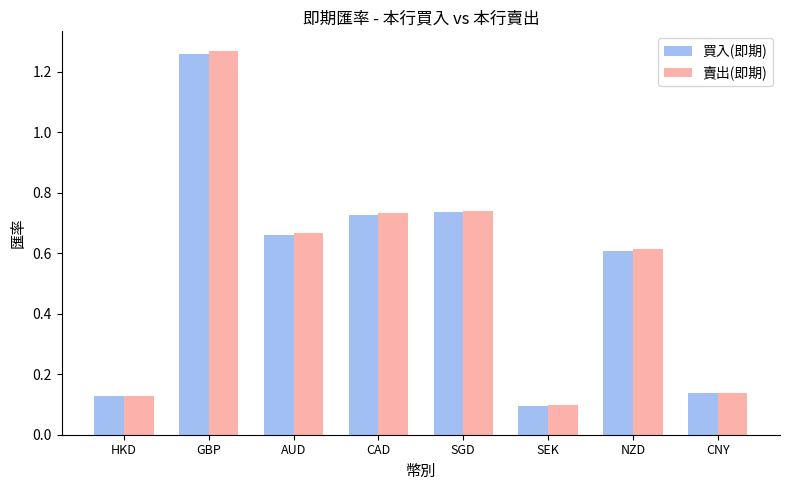

At which label is 買入(即期) closest to 0?

SEK